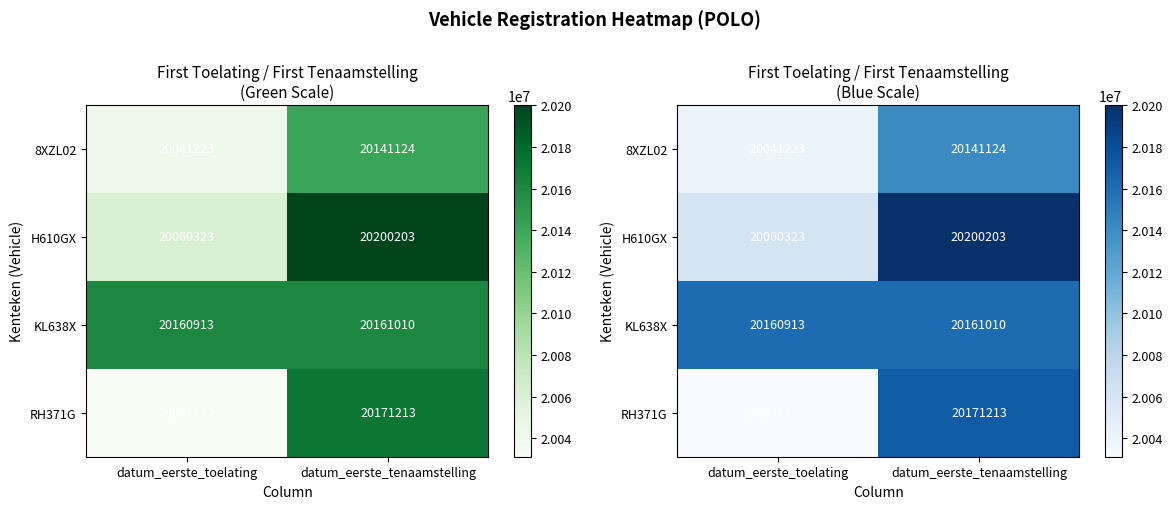

What is the spread (max minus min) of values at datum_eerste_toelating?

129801